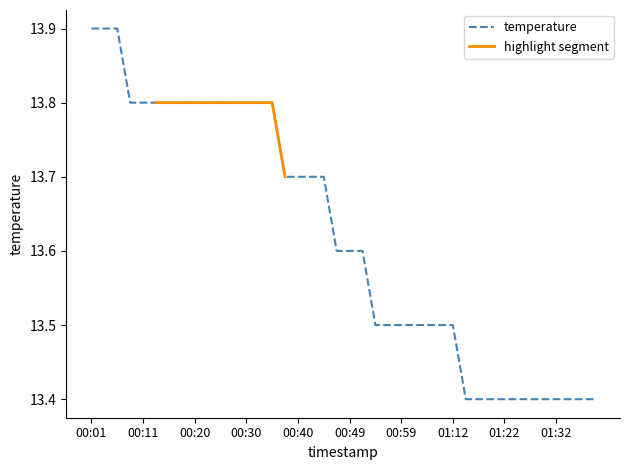

Which label corresponds to the largest value in the chart?

00:01